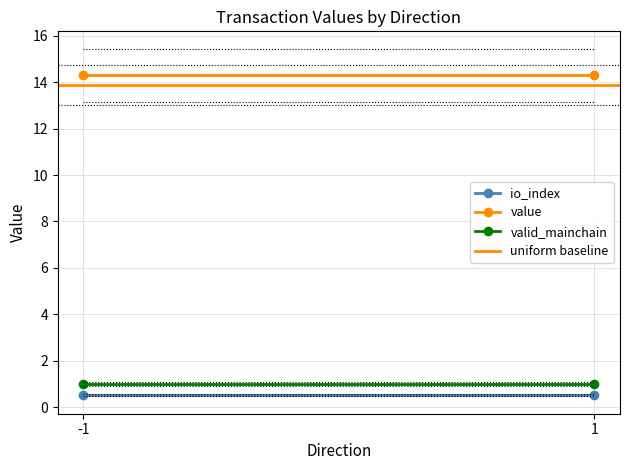

Reading right to left, extract all data points from this chart.

io_index: 1=0.5	-1=0.5
value: 1=14.3	-1=14.3
valid_mainchain: 1=1.0	-1=1.0
uniform baseline: 1=13.9	-1=13.9